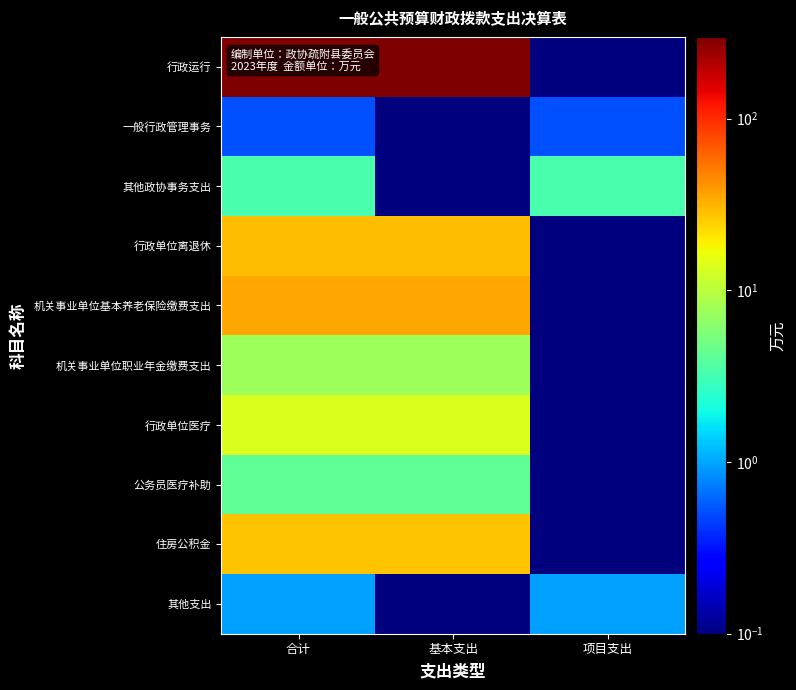

At 合计, list the series in order from largest to smallest.

行政运行, 机关事业单位基本养老保险缴费支出, 行政单位离退休, 住房公积金, 行政单位医疗, 机关事业单位职业年金缴费支出, 公务员医疗补助, 其他政协事务支出, 其他支出, 一般行政管理事务